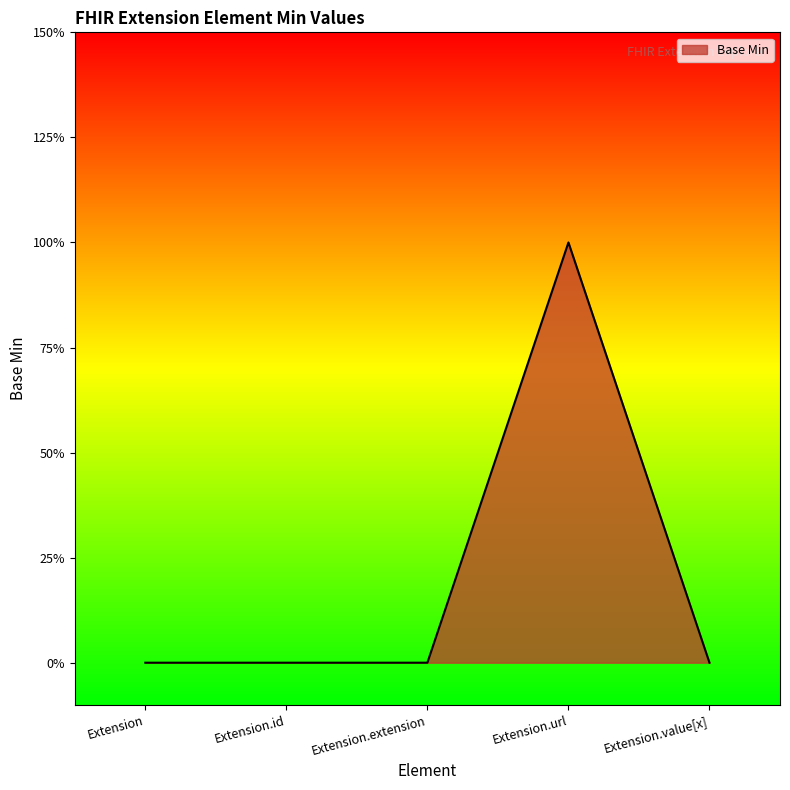

What is the value of the 4th point from the left?

1